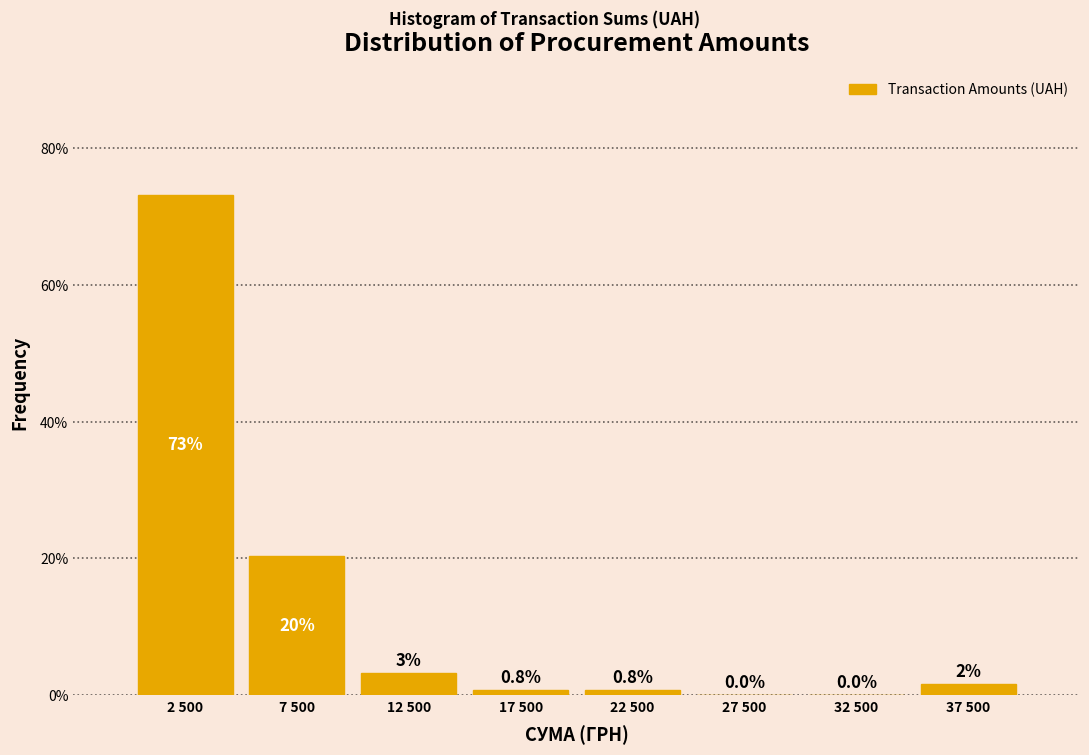

True or false: the data shows -27.4 at 32 500.

False